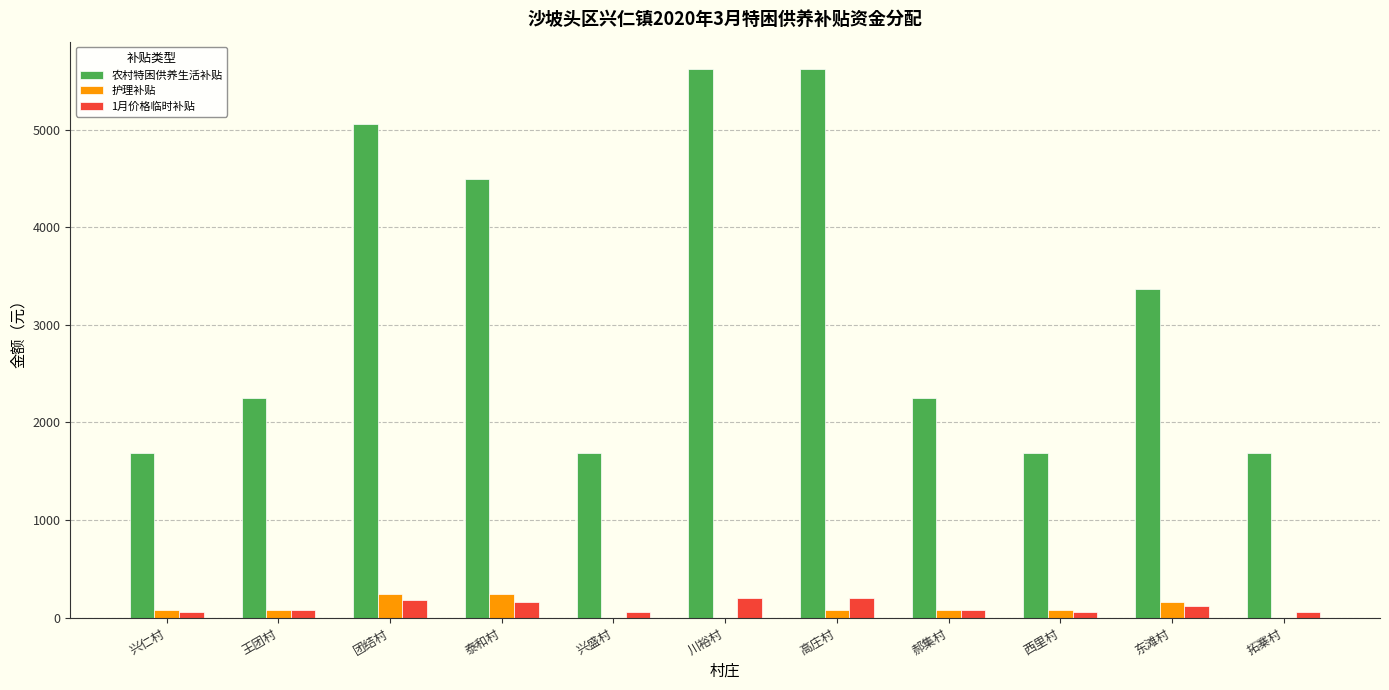

Count the number of data series in this chart.

3